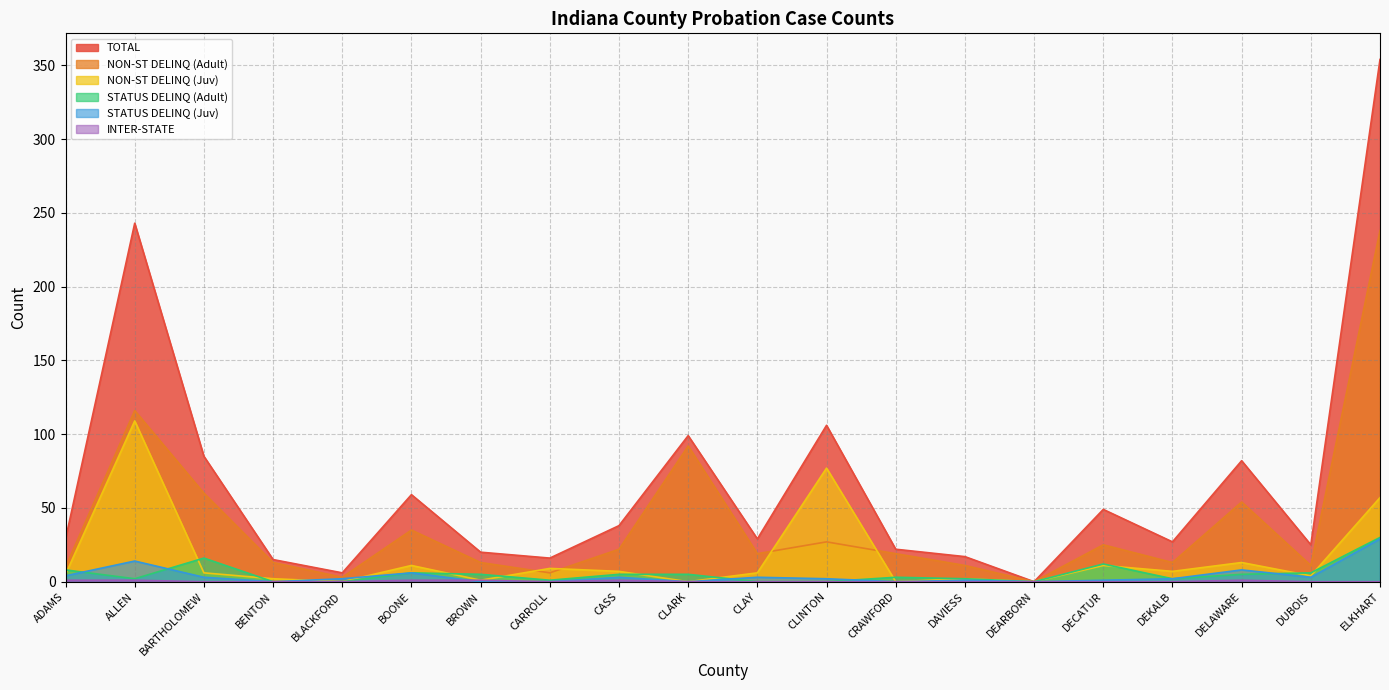

Is it true that NON-ST DELINQ (Adult) equals 6 at CARROLL?

True